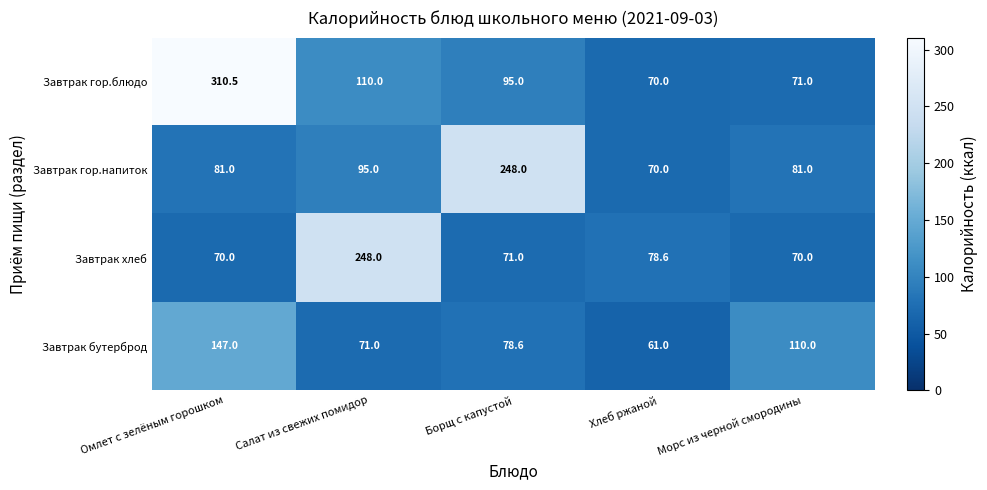

At how many categories does at least one series exceed 62?

5